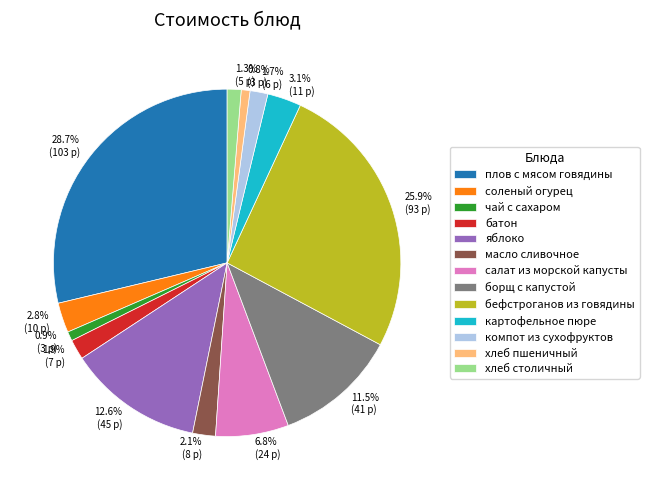

Between чай с сахаром and масло сливочное, which is larger?

масло сливочное